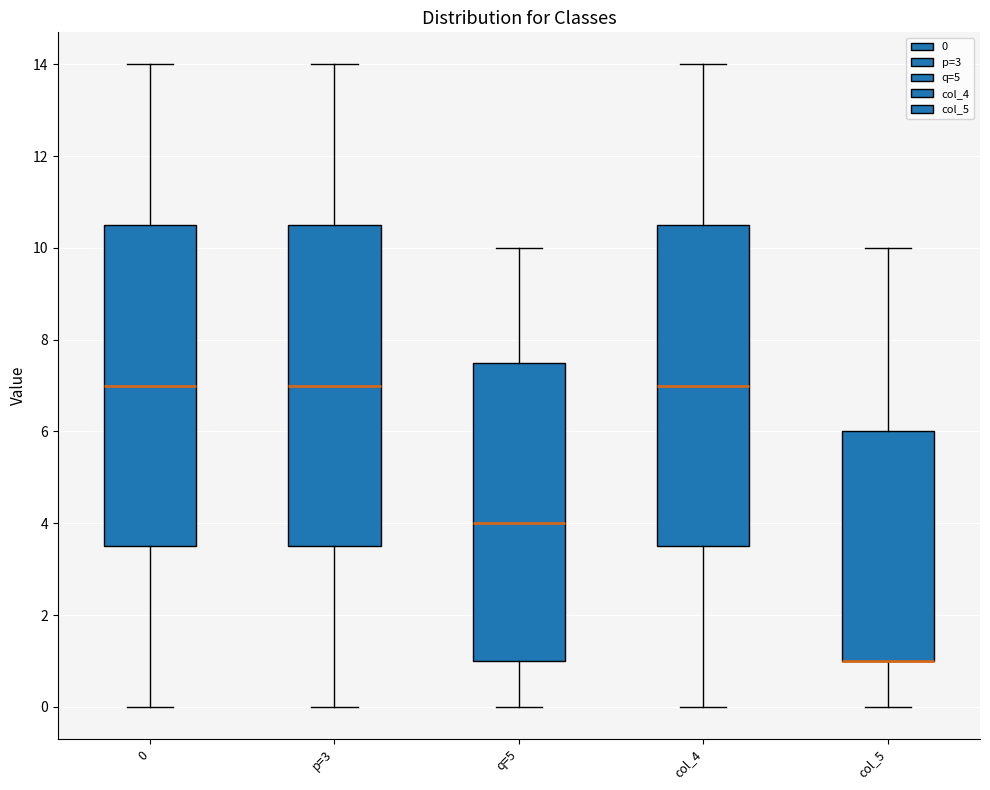

Where is the lower edge of the box for p=3 on the y-axis? The values are not printed on the chart, so give them approximately, as read against the axis.

3.6